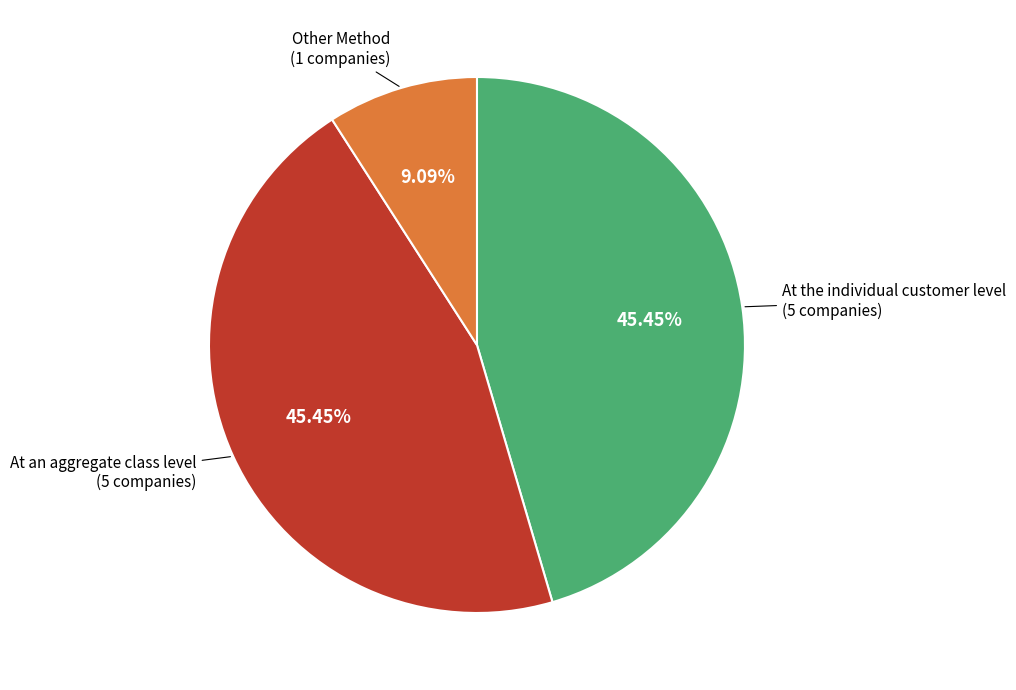

Is there any slice that represents more than half of the pie?

No